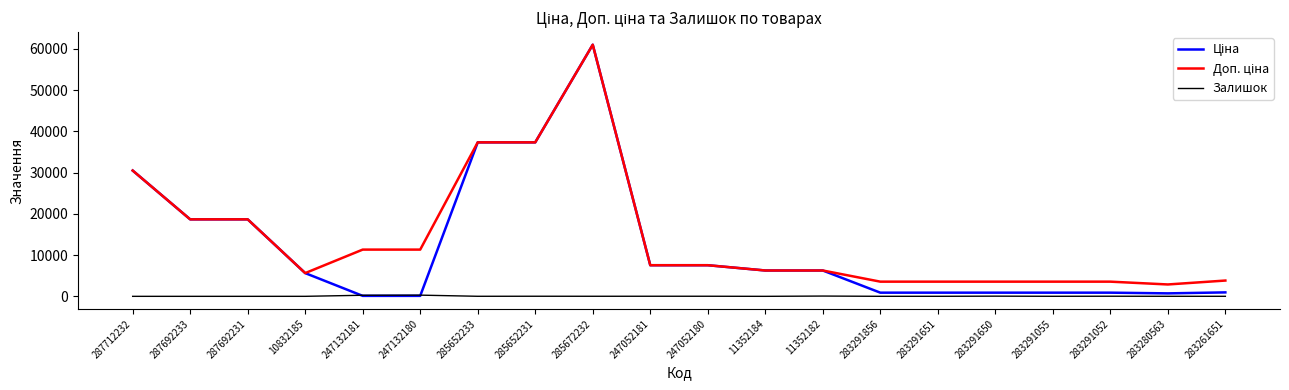

In Залишок, how many points are higher than both neighbors (excluding endpoints)?

6